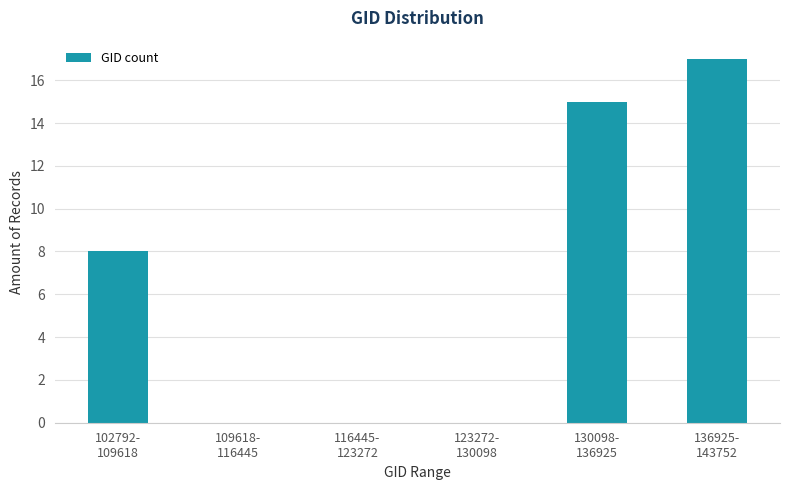

What is the sum of all values?

40